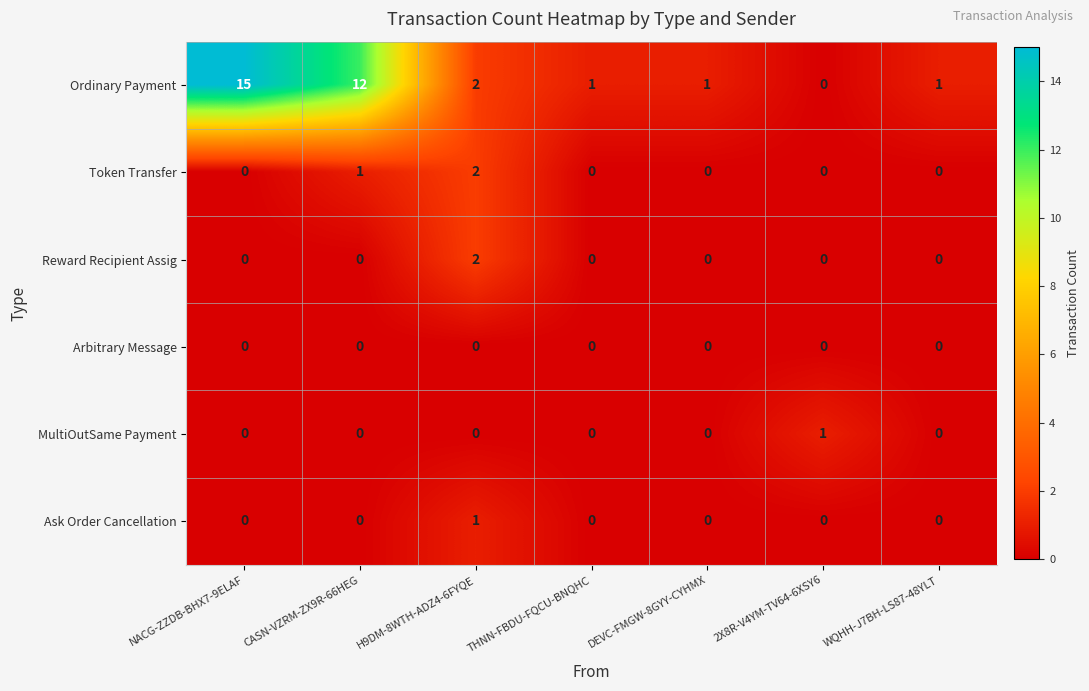

At how many categories does at least one series exceed 8?

2